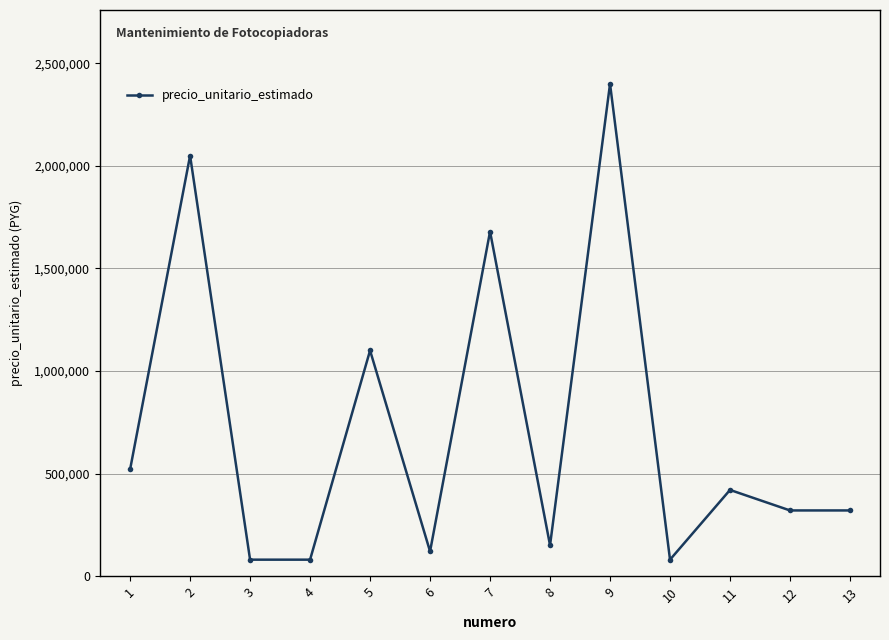

What is the difference between the maximum and second lowest values?

2320000